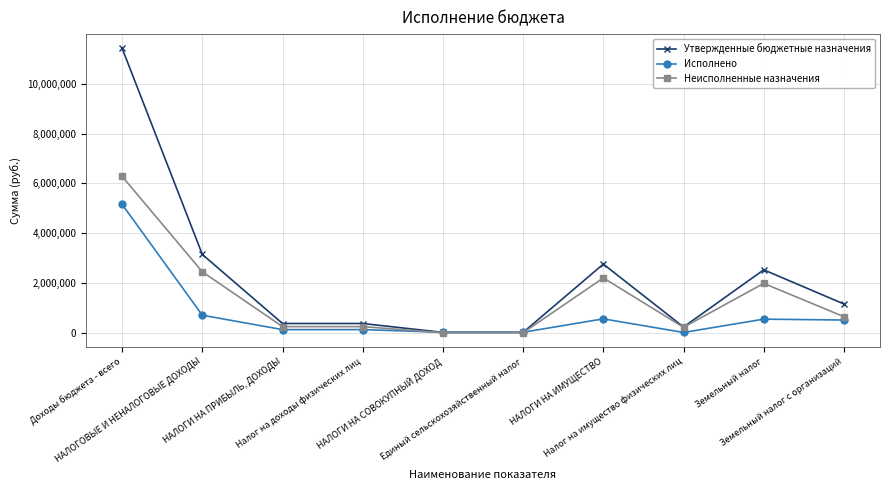

How many data points does each series have?

10